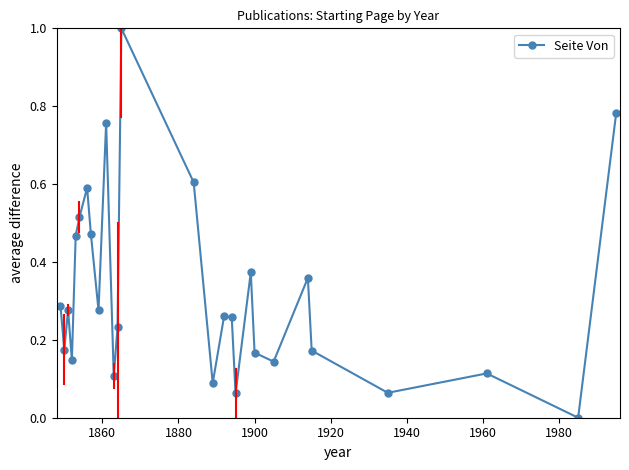

What is the difference between the maximum and minimum values?

1.0